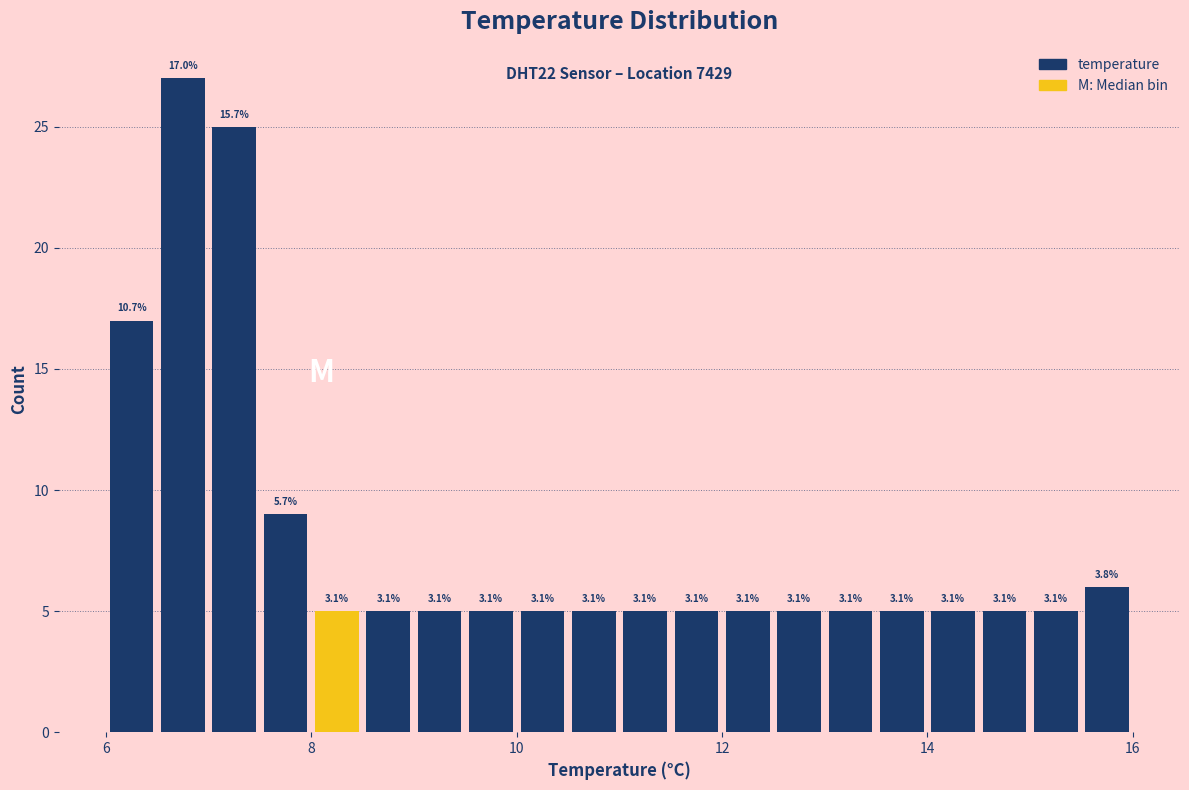

Around what value on the x-axis is the tallest bar? Give the approximate position of its centre, as read against the axis.

6.8